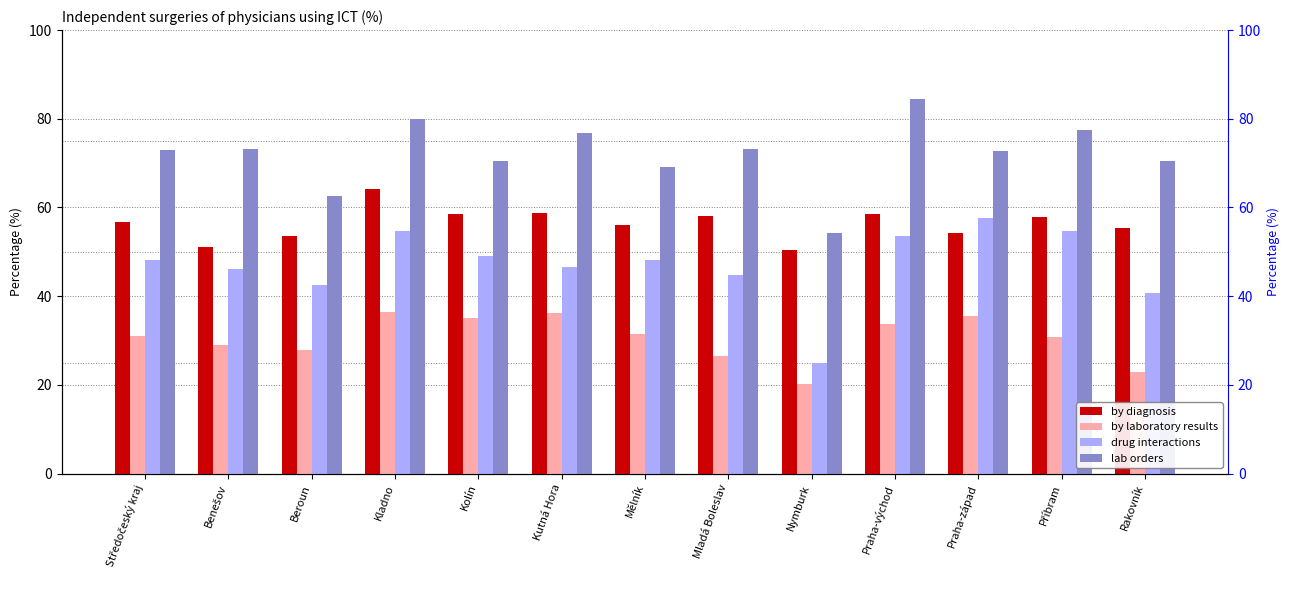

What is the lowest value of the drug interactions series?

25.0